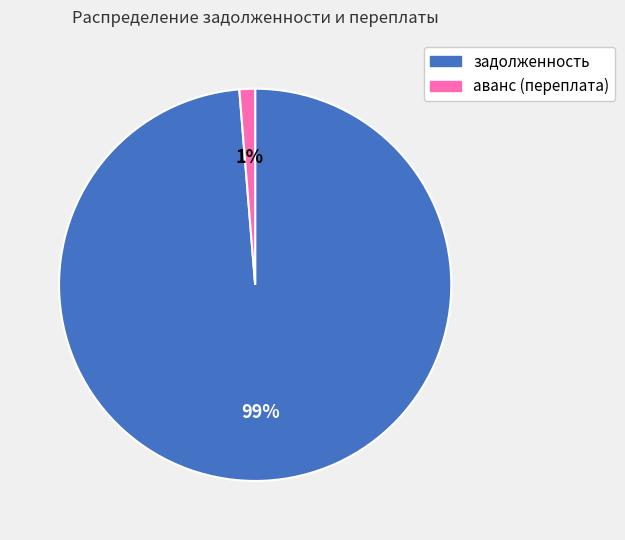

Rank the categories by value from lowest to highest.

аванс (переплата), задолженность